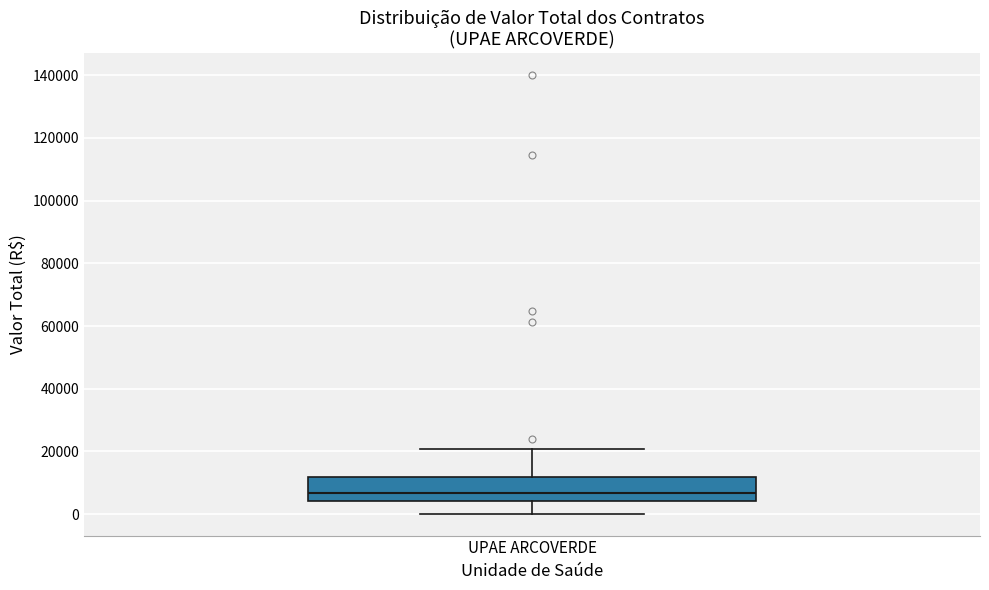

Transcribe this box plot: give where the median line is, the range the box spans, and where the two whiskers end, as read against the y-axis. The values are not printed on the chart, so give them approximately, as read against the axis.

median 6000, box 4000 to 12000, whiskers 0 to 20000